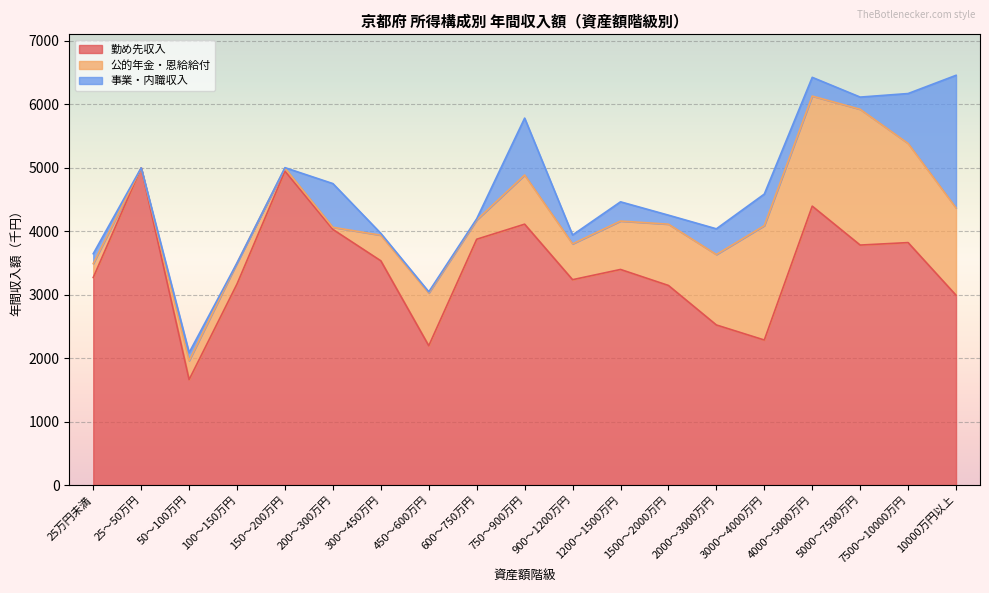

Which category has the highest value across all series?

25～50万円